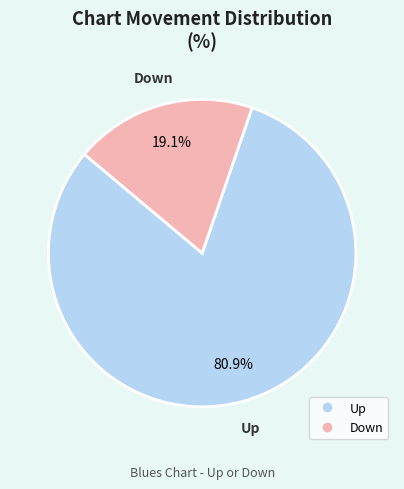

Is there a majority slice in this chart?

Yes